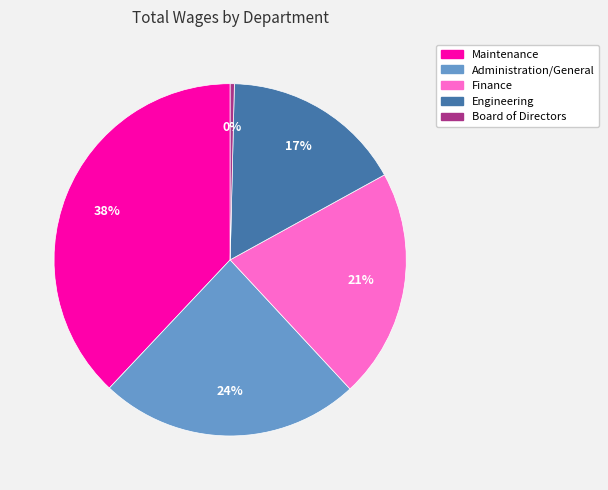

Does Engineering represent more than half of the total?

No